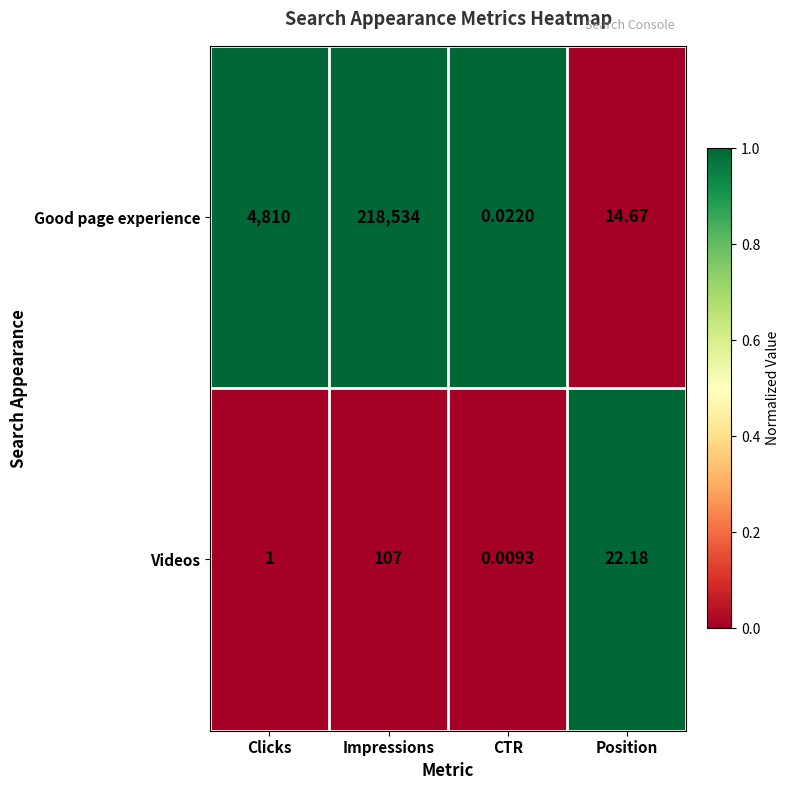

Which series has the largest total across all categories?

Good page experience